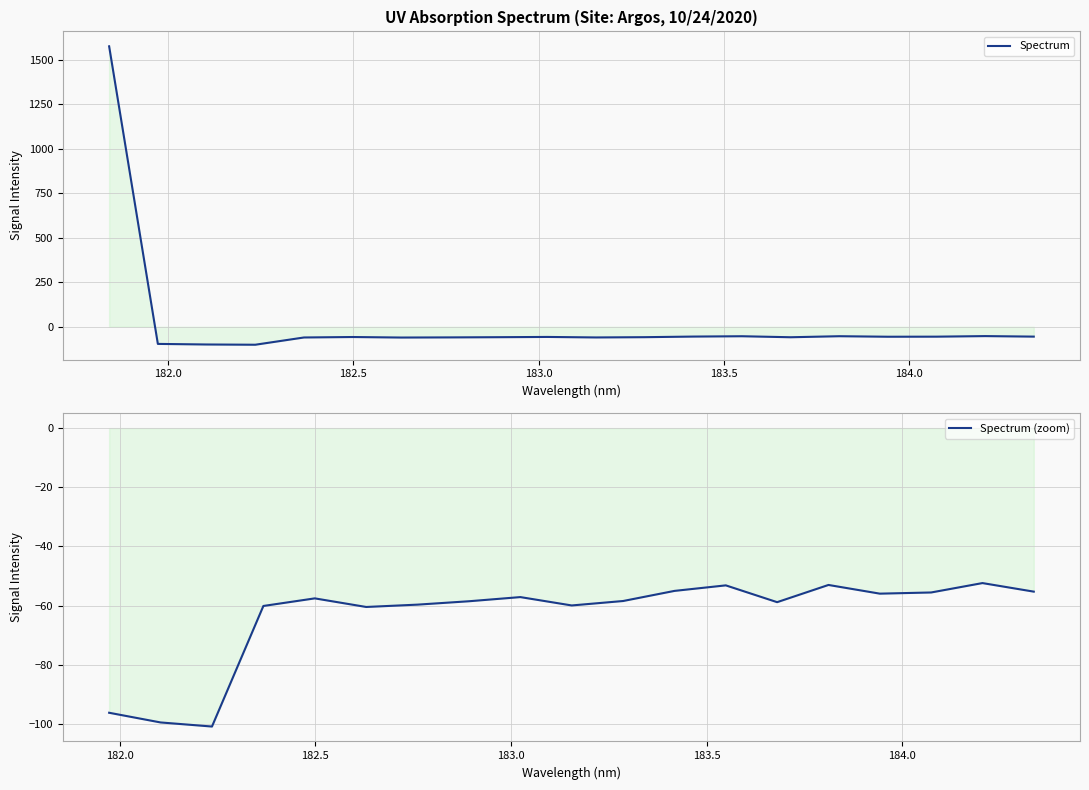

Reading left to right, transcribe all the data shown in this chart.

1574.8	-96.2	-99.5	-100.9	-60.1	-57.5	-60.5	-59.7	-58.5	-57.1	-59.9	-58.4	-55.0	-53.2	-58.8	-53.0	-56.0	-55.6	-52.4	-55.3